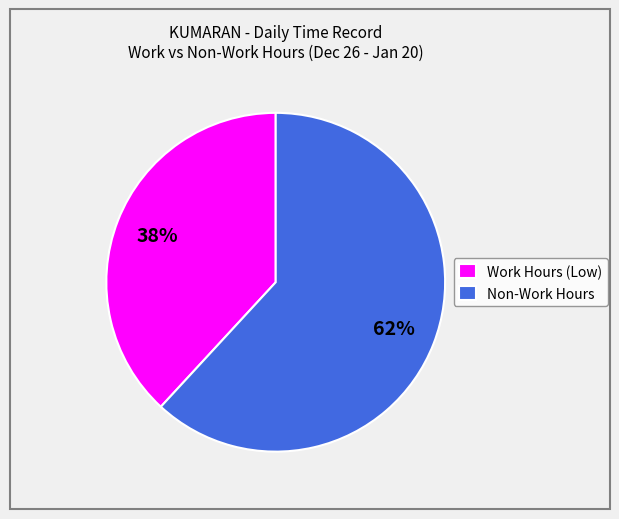

How many segments does this pie chart have?

2